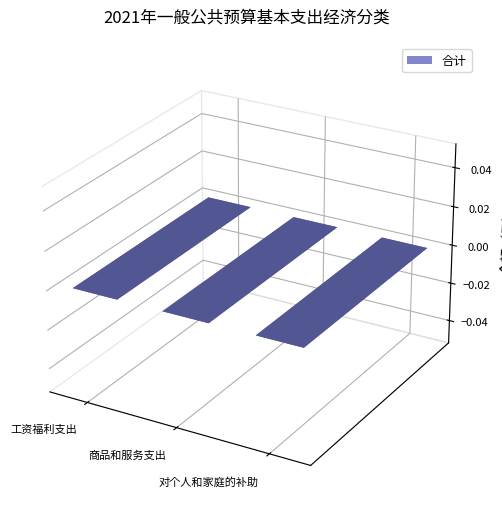

What is the sum of the values at 商品和服务支出 and 工资福利支出?

4115900